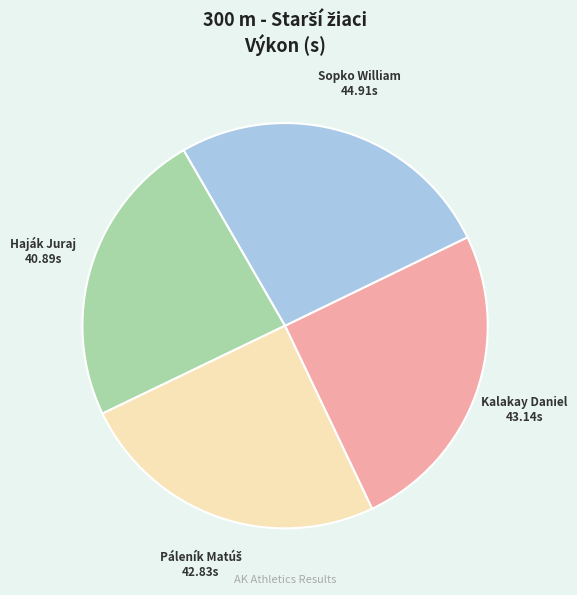

Is there a majority slice in this chart?

No